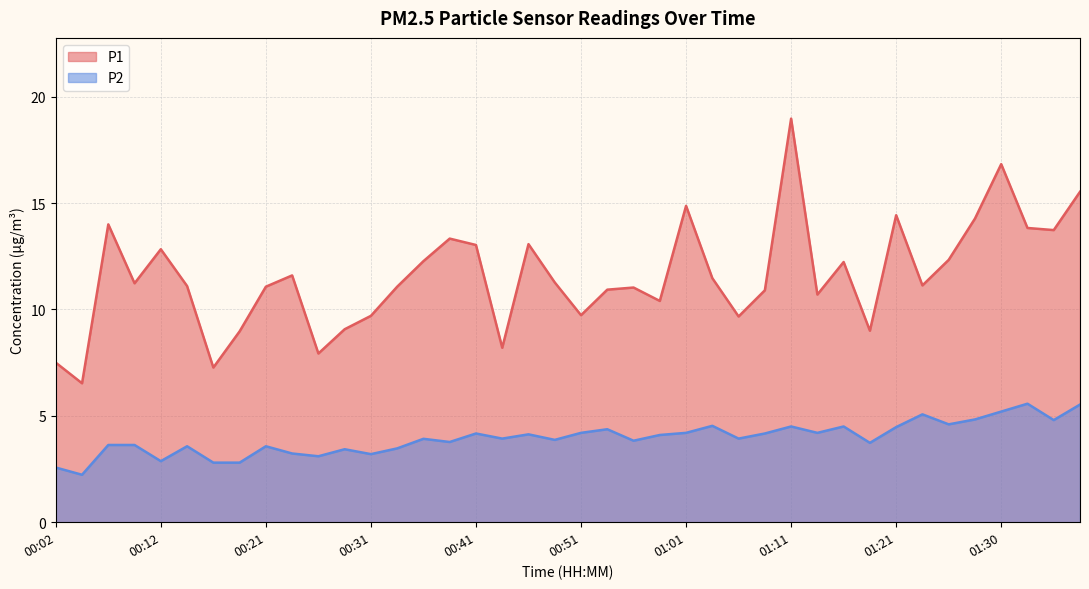

What is the smallest value displayed?

2.2